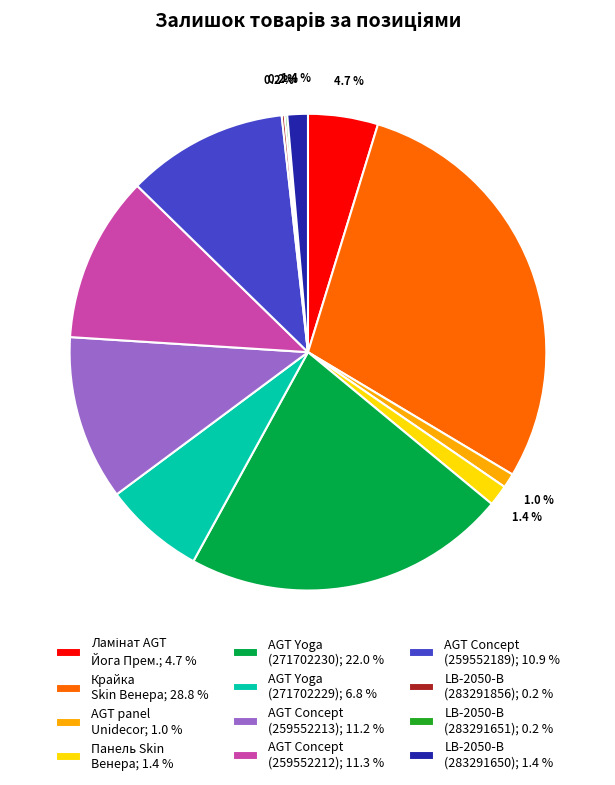

Does any single category account for the majority?

No